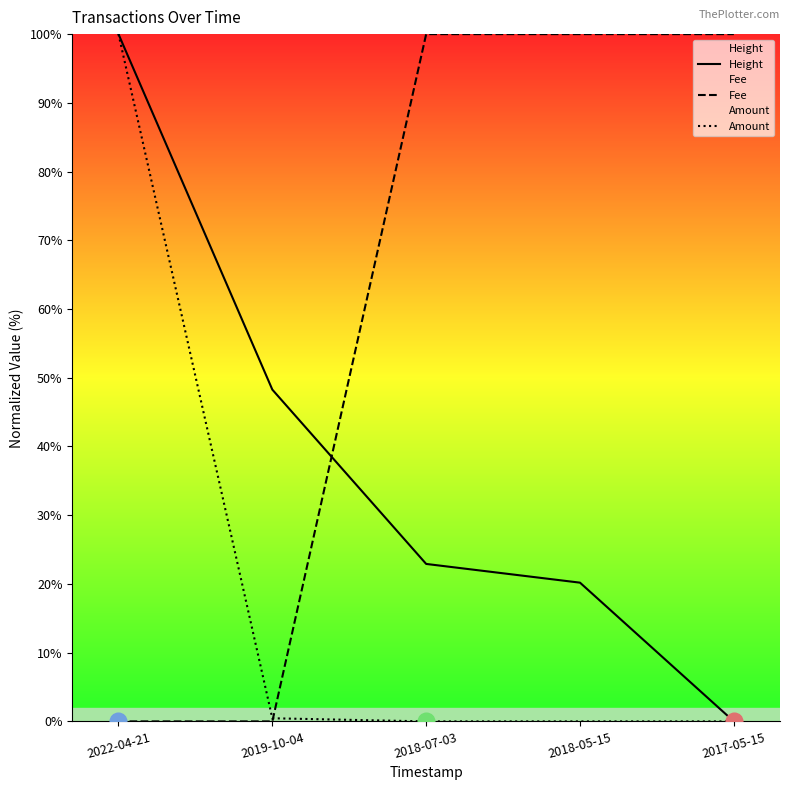

Does the chart have visible grid lines?

No